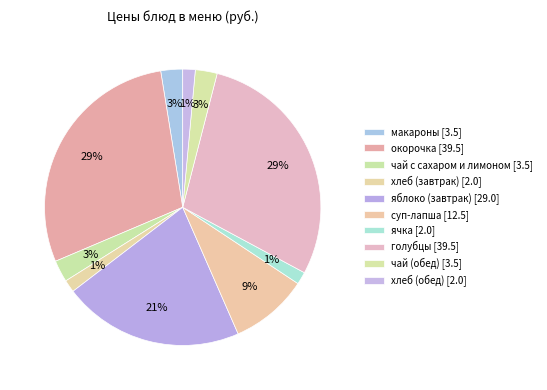

Count the number of slices in the pie.

10